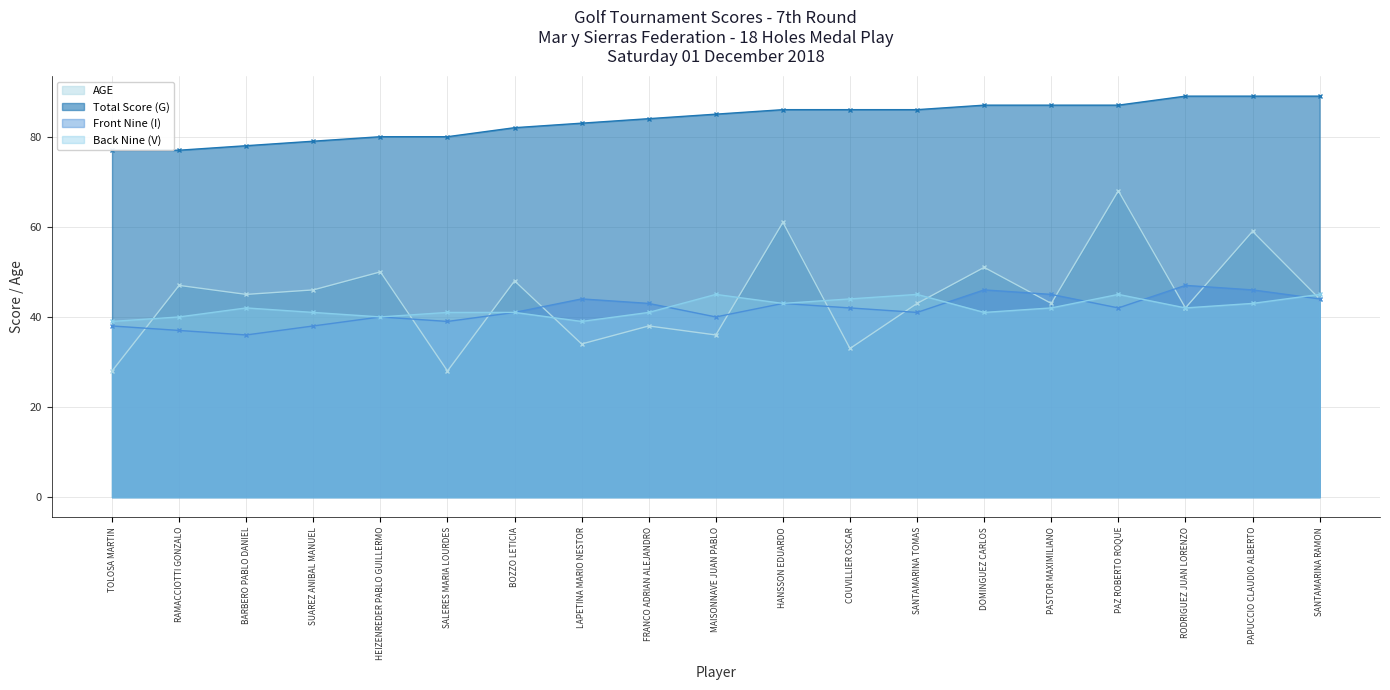

Rank the series at PAPUCCIO CLAUDIO ALBERTO from lowest to highest value.

Back Nine (V), Front Nine (I), AGE, Total Score (G)